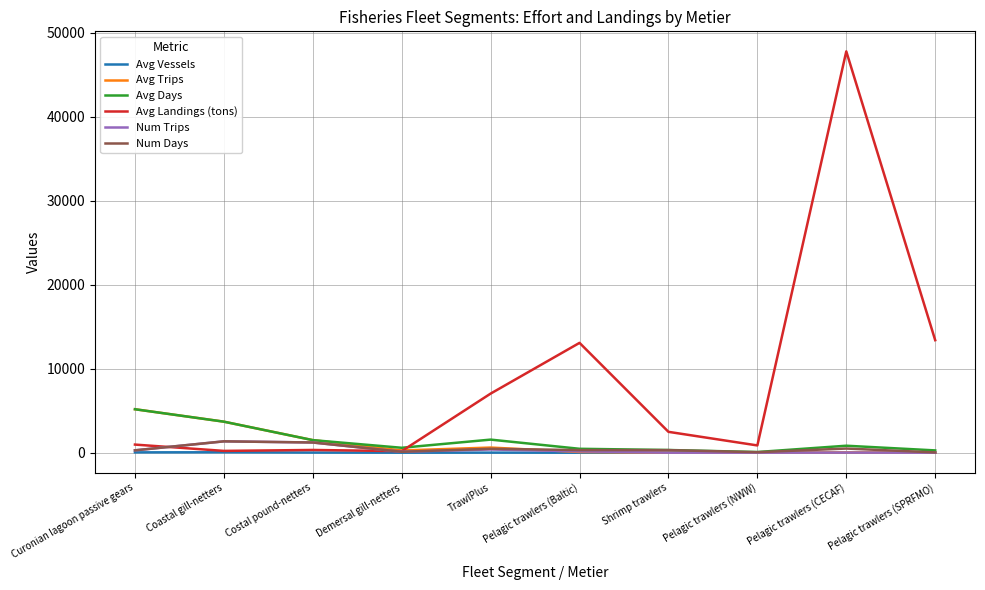

What is the total value across all series at Curonian lagoon passive gears?

11951